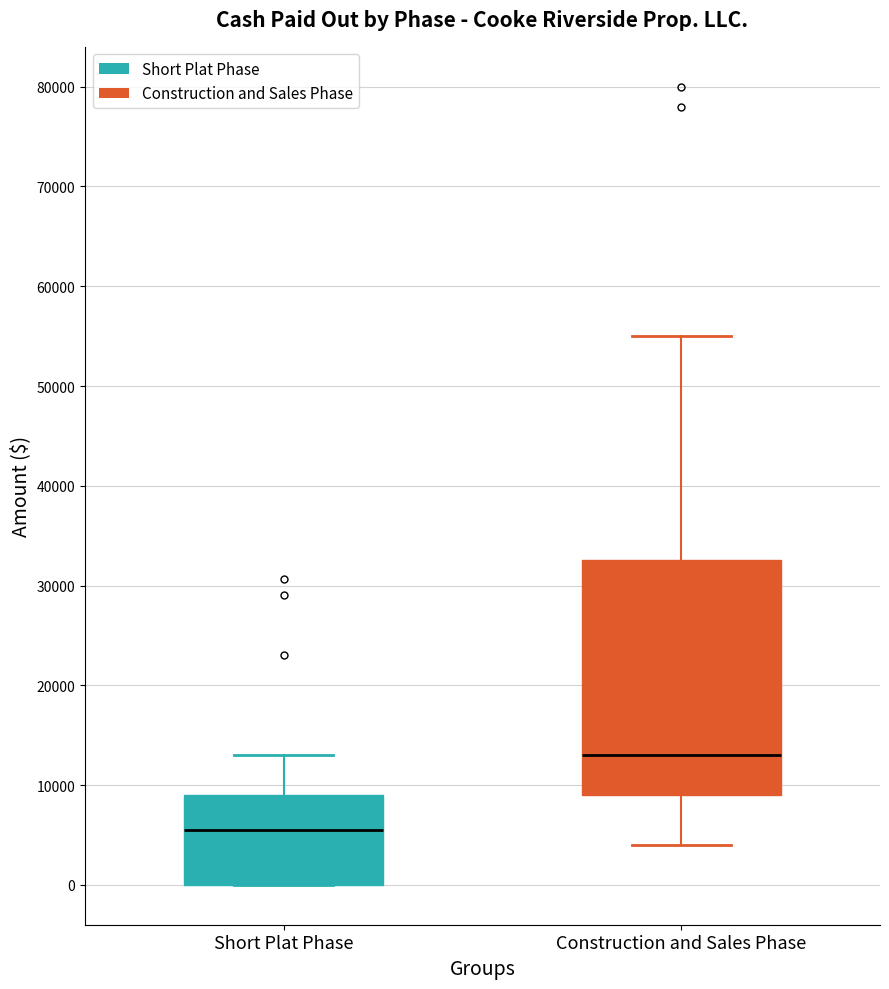

Reading left to right, transcribe this box plot: for each box, give where its median line is, the range the box spans, and where its two whiskers end, as read against the y-axis. The values are not printed on the chart, so give them approximately, as read against the axis.

Short Plat Phase: median 6000, box 0 to 9000, whiskers 0 to 13000
Construction and Sales Phase: median 13000, box 9000 to 33000, whiskers 4000 to 55000